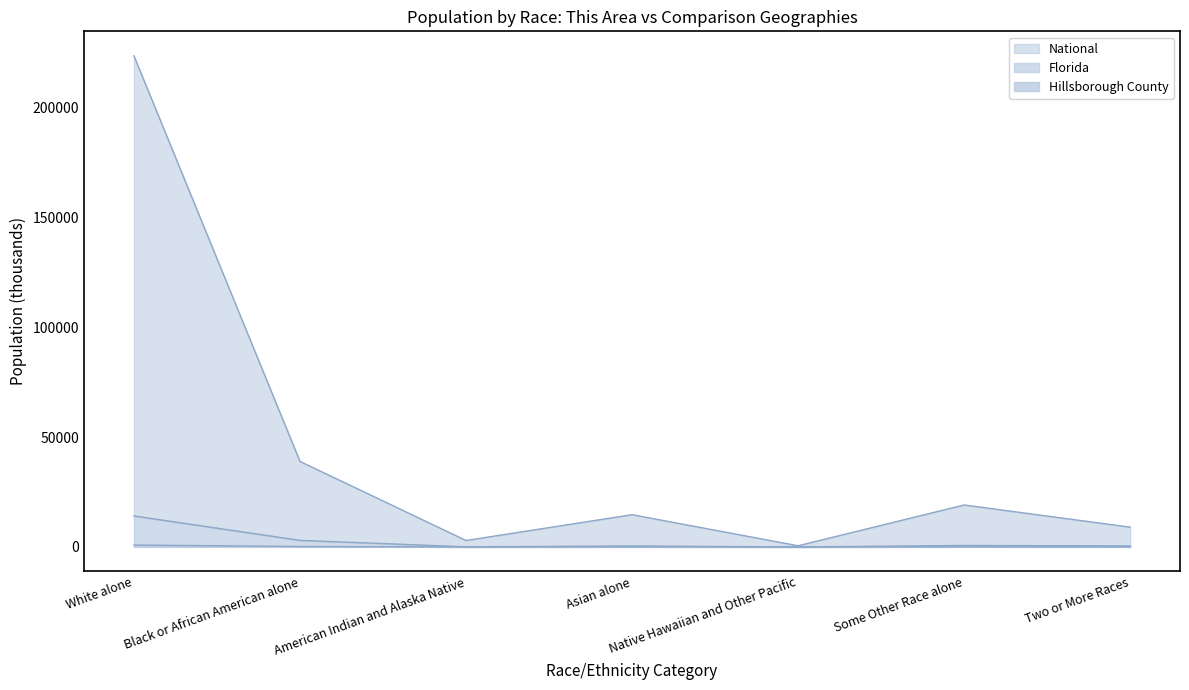

Is it true that Florida equals 9382.3 at Asian alone?

False